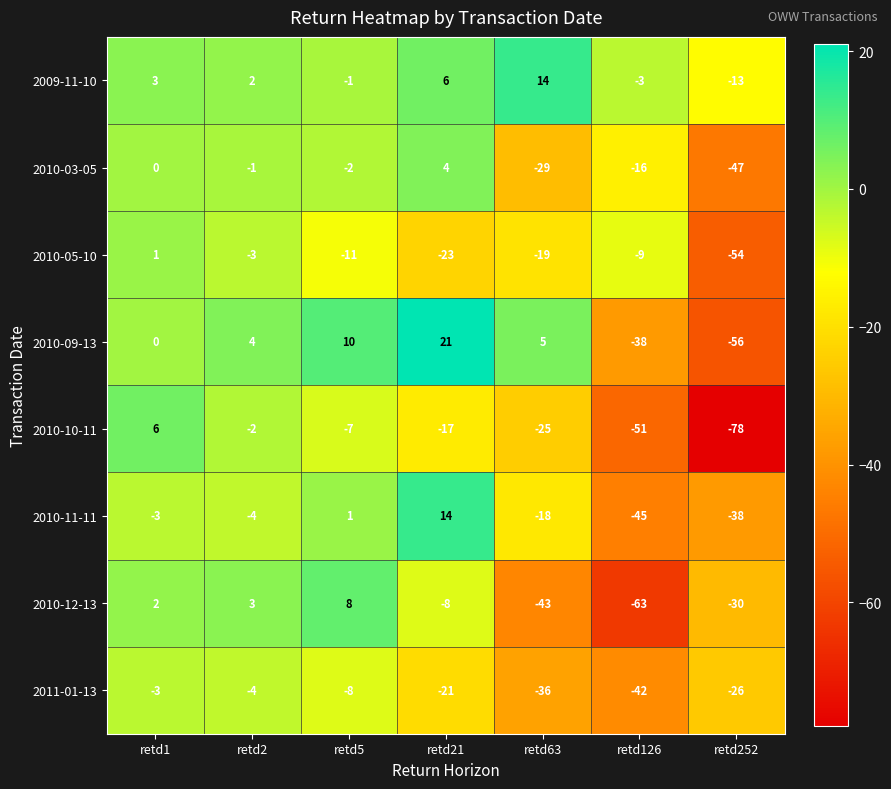

True or false: 2010-12-13 has a value of 3 at retd2.

True